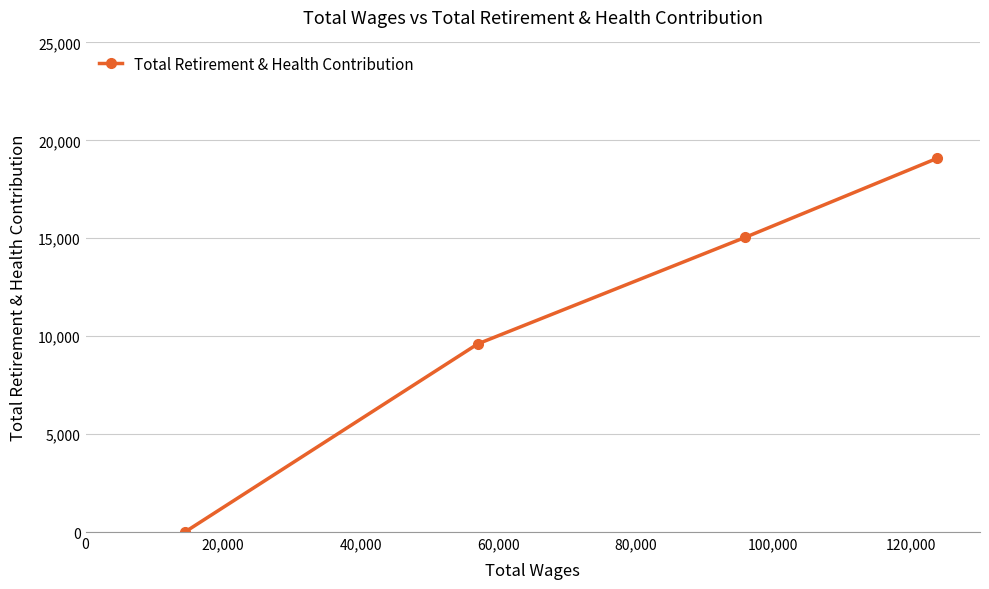

True or false: the data has more than 0 interior local peaks.

False